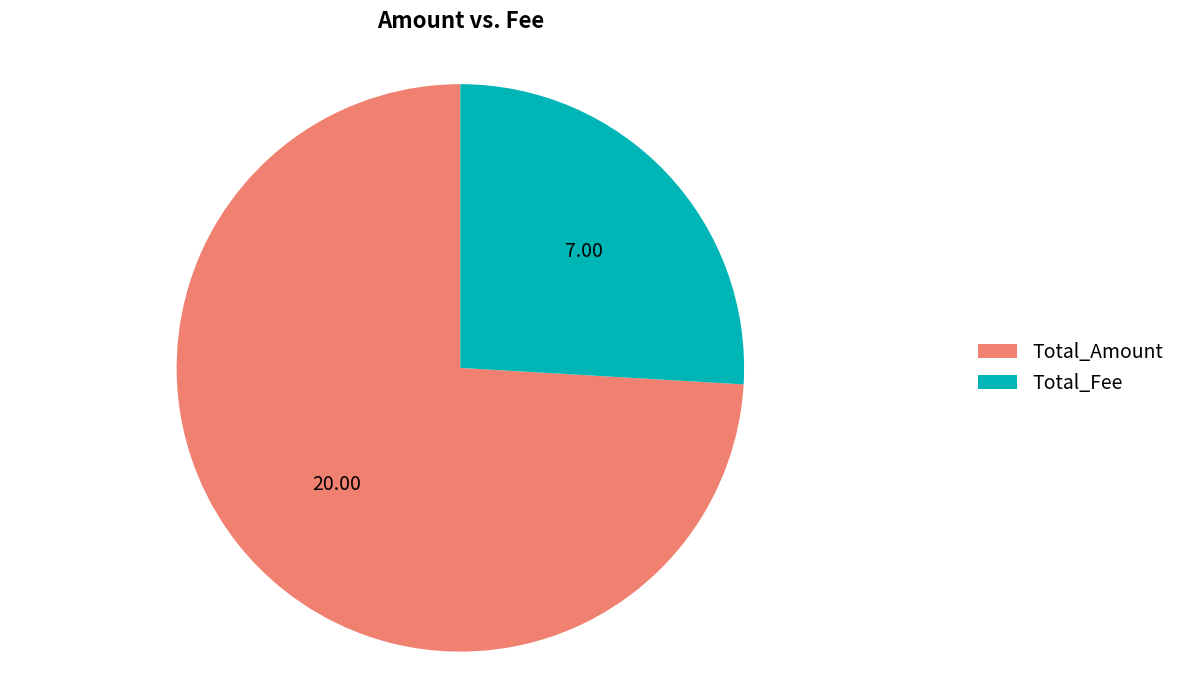

Approximately how many times larger is the value at Total_Fee compared to Total_Amount?

0.4